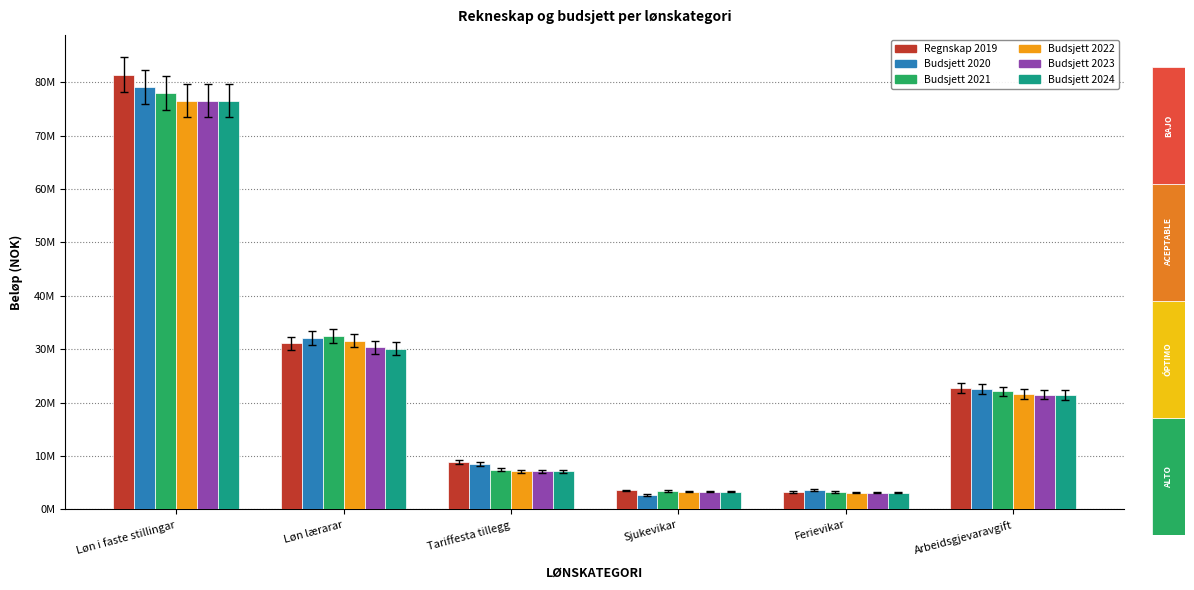

What are all the series names shown in the legend?

Regnskap 2019, Budsjett 2020, Budsjett 2021, Budsjett 2022, Budsjett 2023, Budsjett 2024